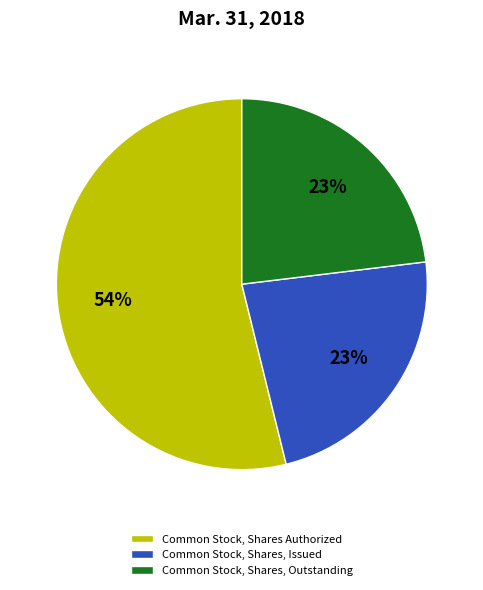

Is it true that Common Stock, Shares Authorized is 54% of the pie?

True